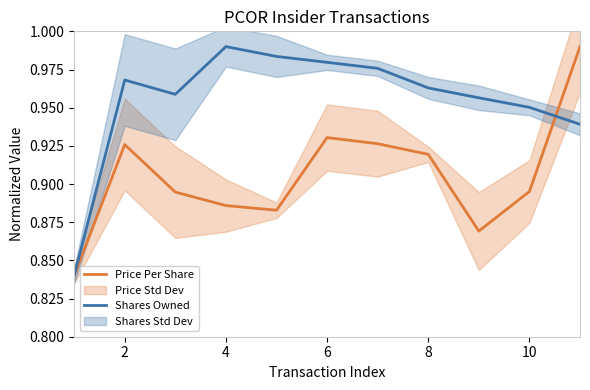

The Price Per Share series shows 1.5 at 8. True or false?

False